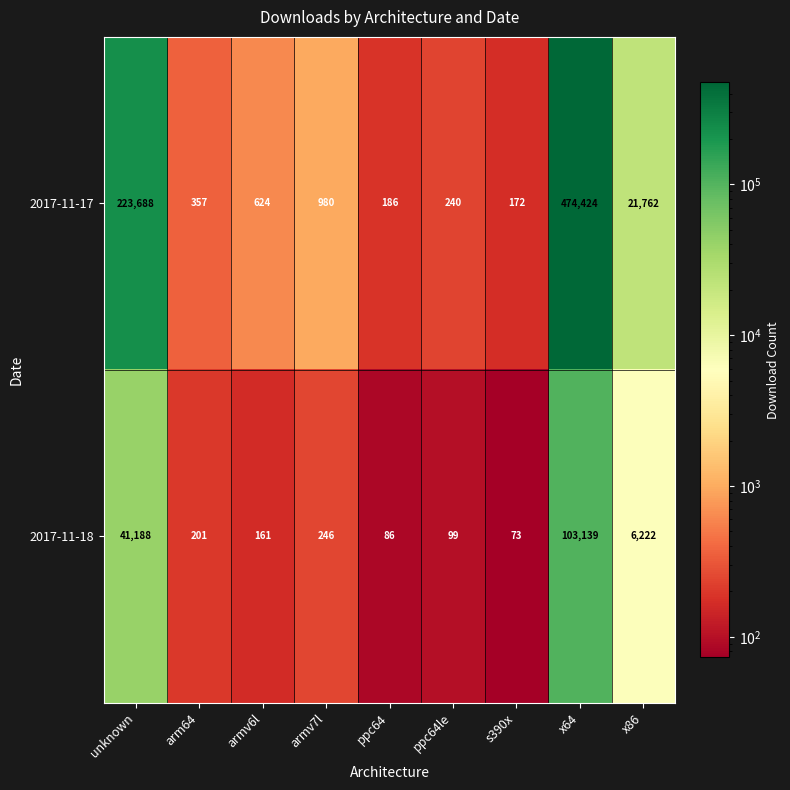

What is the difference between the second highest and second lowest values in the 2017-11-18 series?

41102